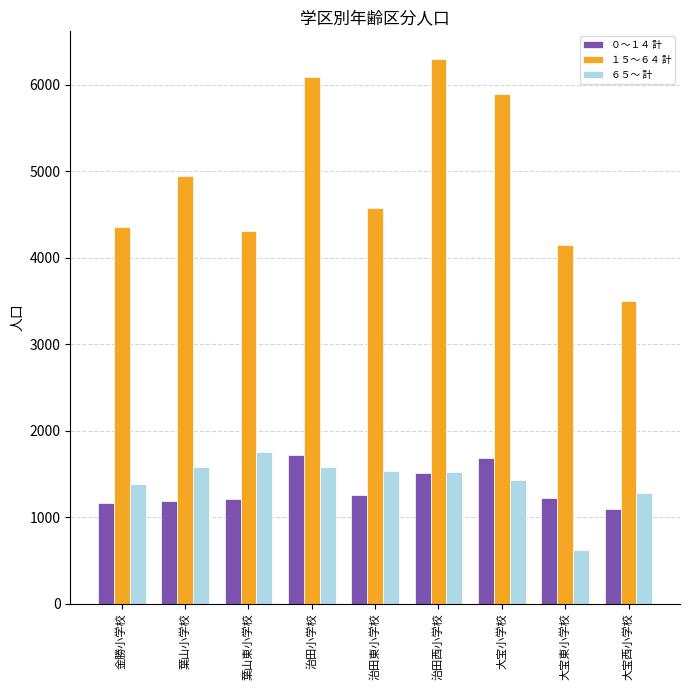

True or false: ６５～ 計 has a value of 1581 at 治田小学校.

True